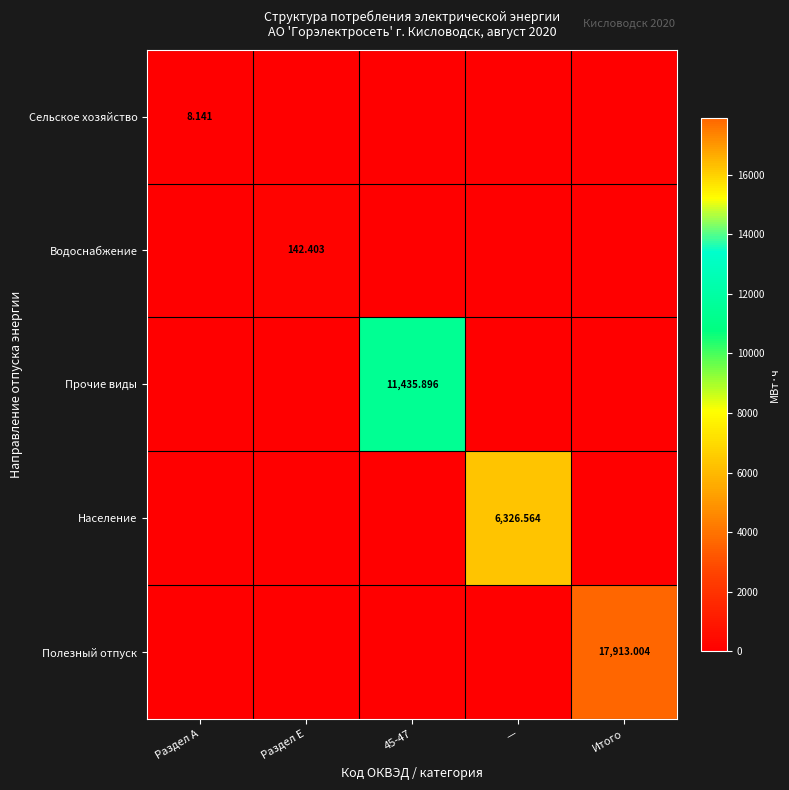

True or false: Водоснабжение has a value of 47.8 at —.

False